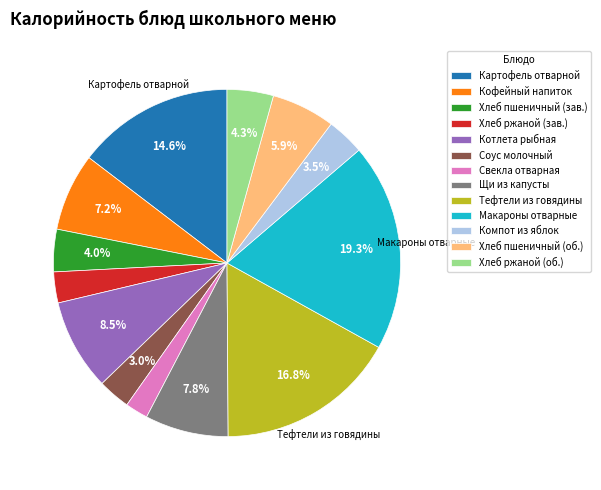

Between Котлета рыбная and Компот из яблок, which is larger?

Котлета рыбная